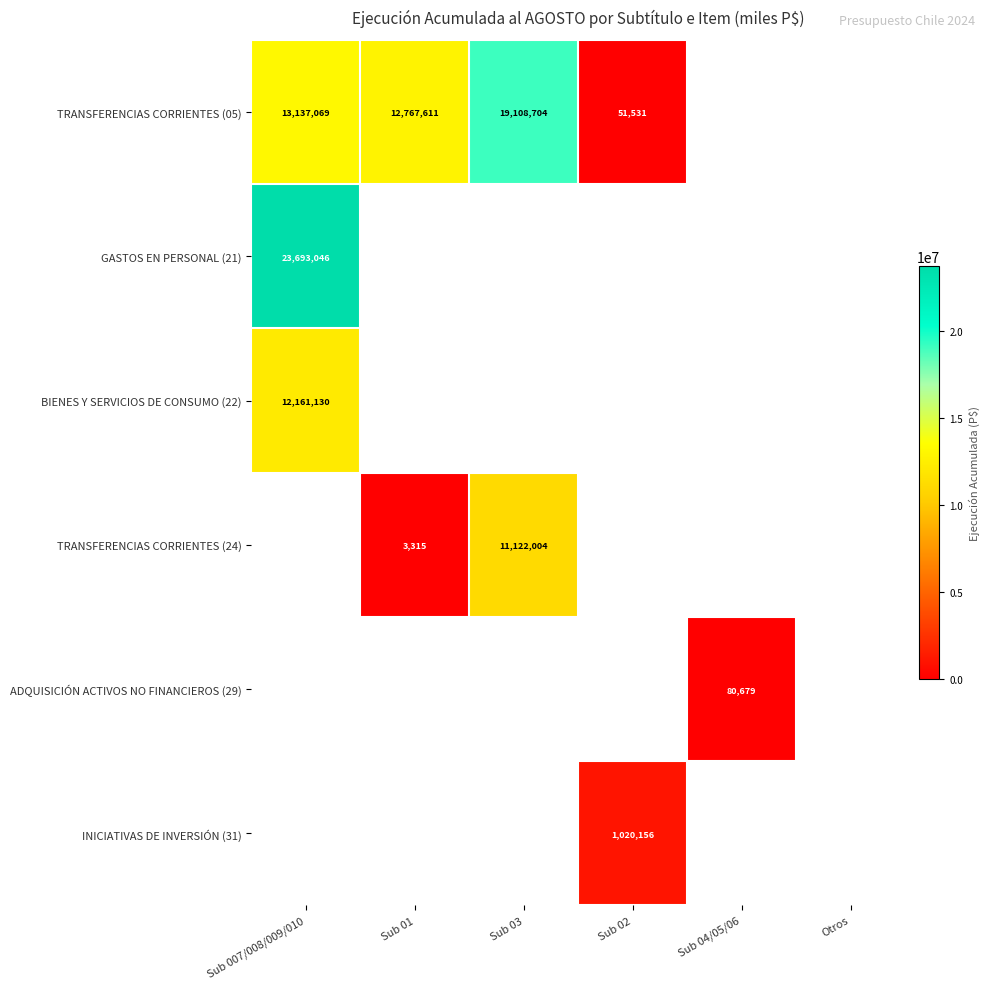

At which category does the chart reach its minimum across all series?

Sub 01